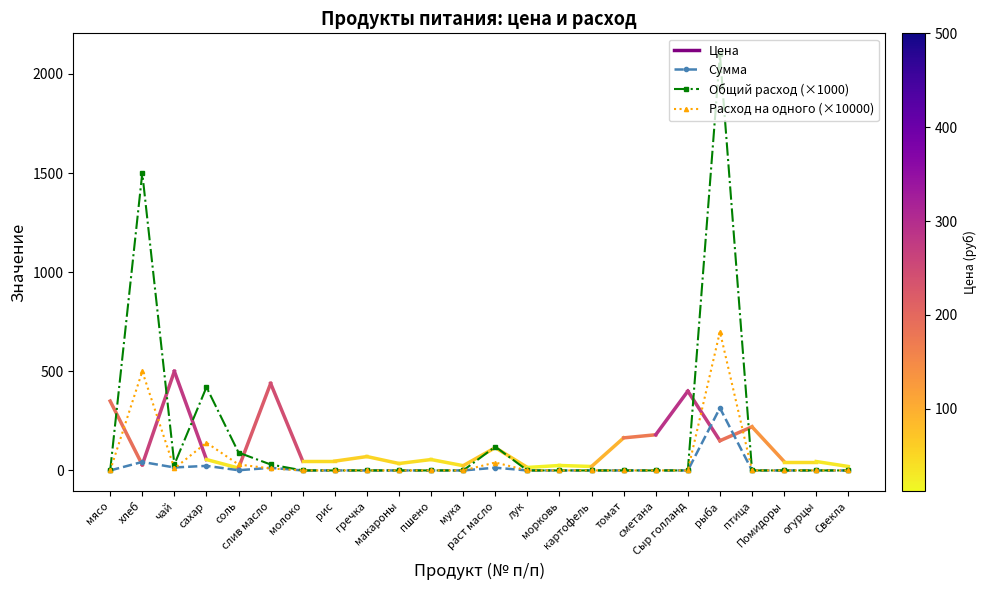

What is the maximum value shown in the chart?

2100.0